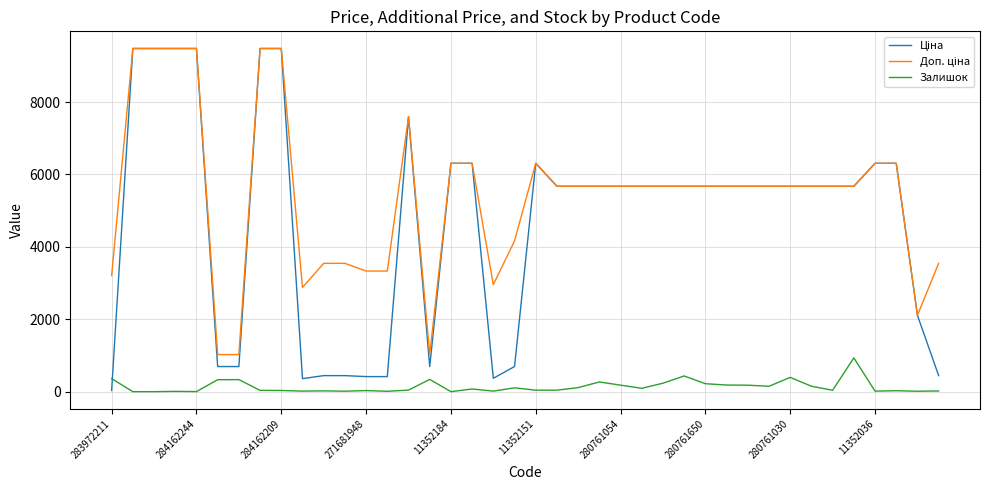

What is the maximum value shown in the chart?

9480.1